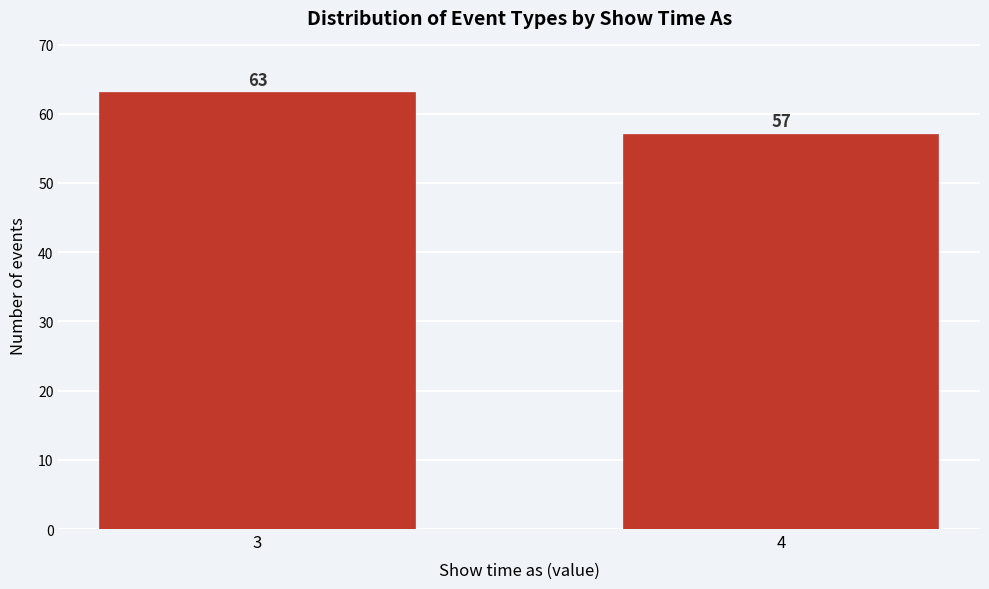

Reading left to right, extract all data points from this chart.

63	57